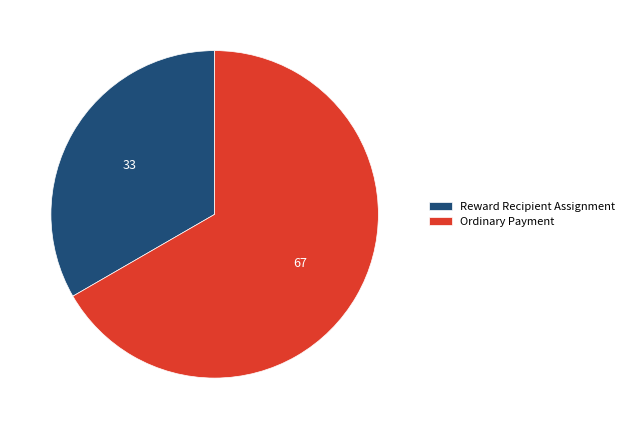

Rank the categories by value from lowest to highest.

Reward Recipient Assignment, Ordinary Payment